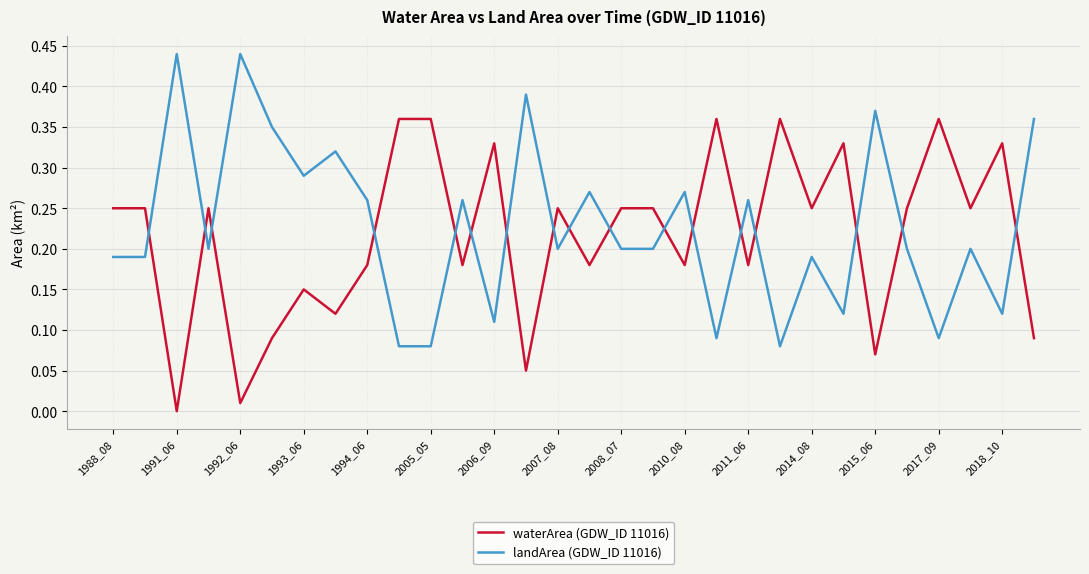

List the series in order of their peak value, lowest first.

waterArea (GDW_ID 11016), landArea (GDW_ID 11016)